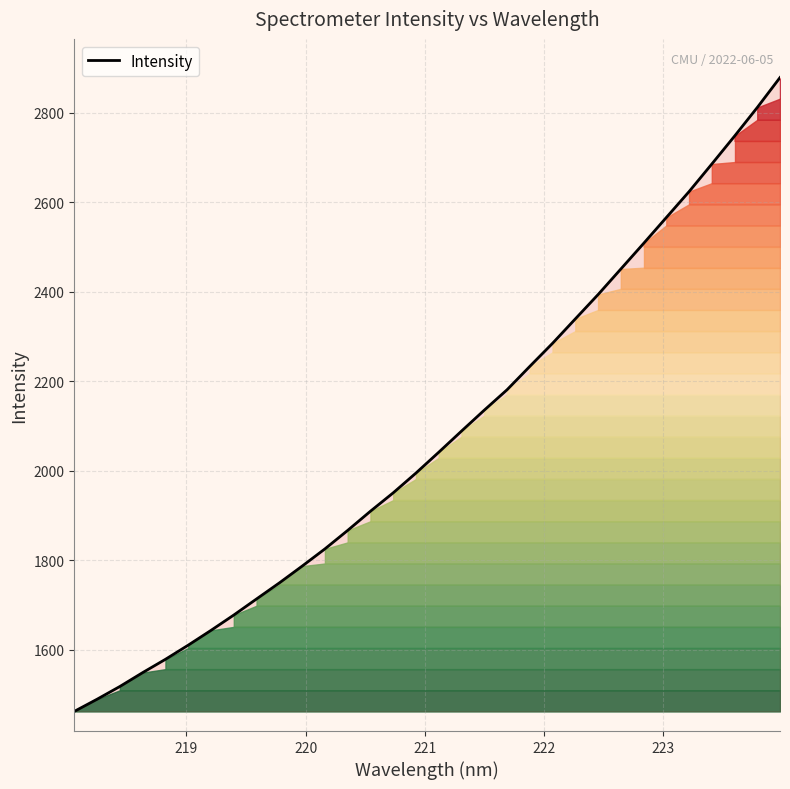

What is the smallest value displayed?

1462.3